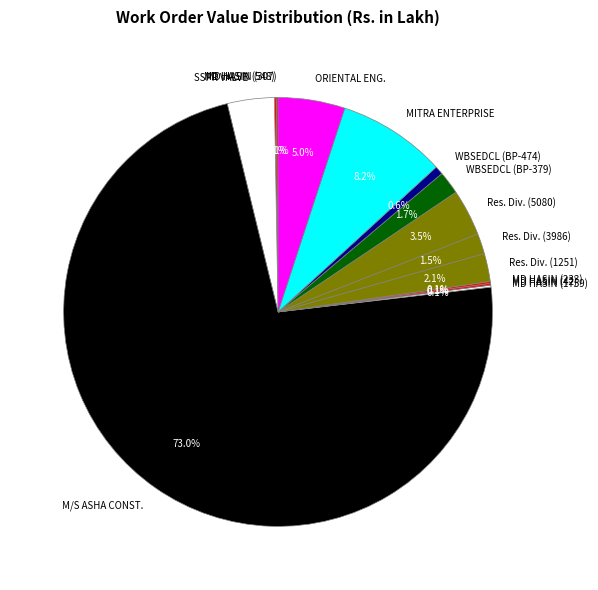

Which slice is the largest?

M/S ASHA CONST.